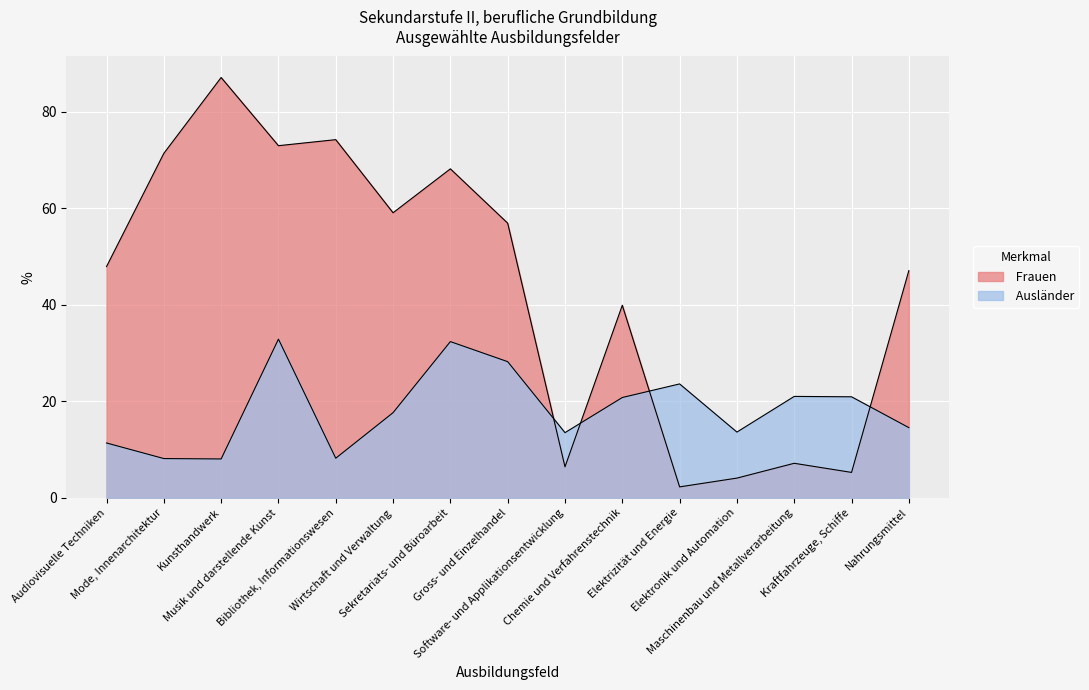

What is the greatest value displayed?

87.1